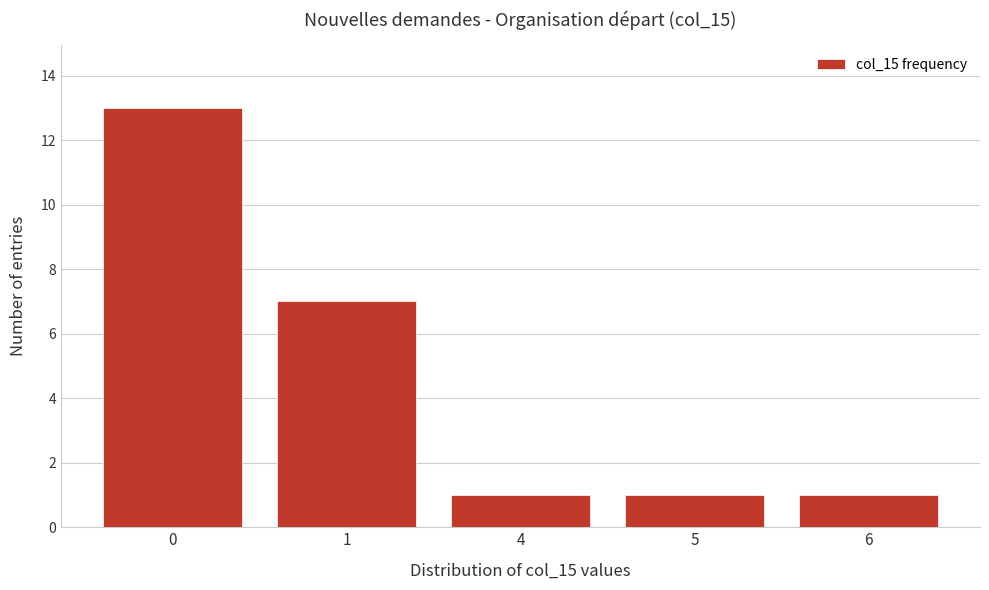

Reading left to right, what are all the values shown in this chart?

13	7	1	1	1